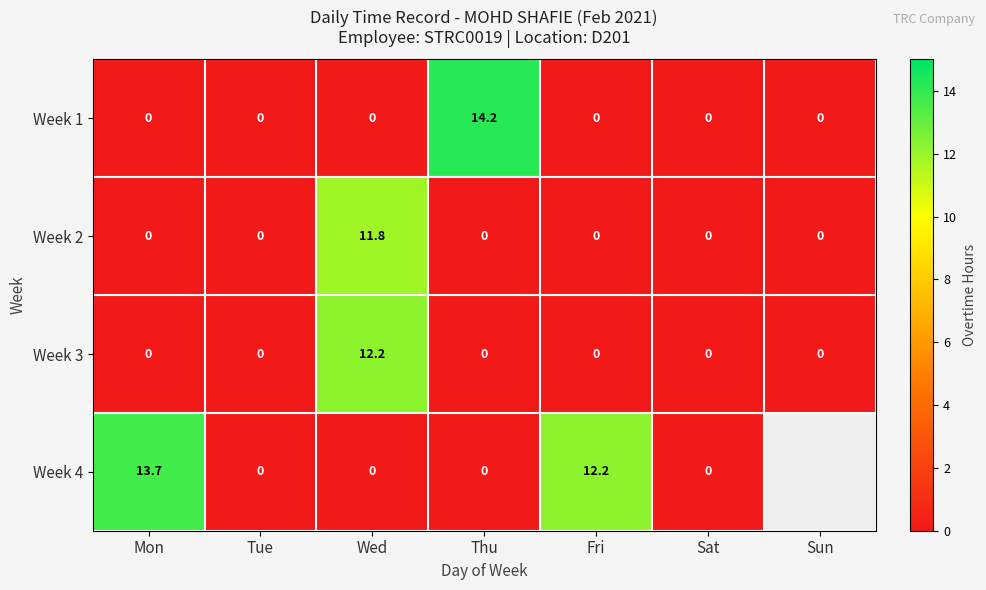

The value of Week 3 at Wed is 20.5. True or false?

False